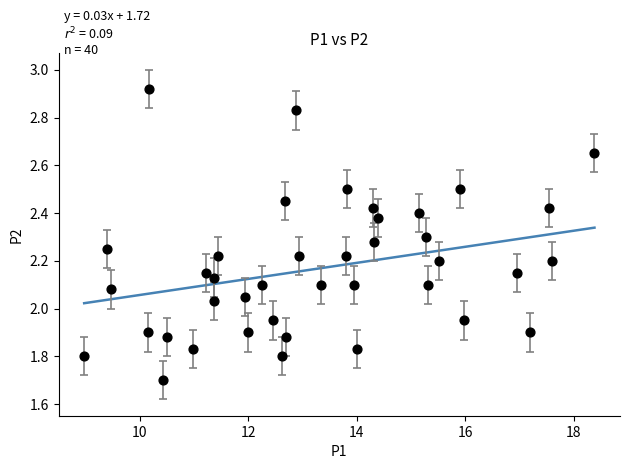

What is the range of X values (max minus min)?

9.4